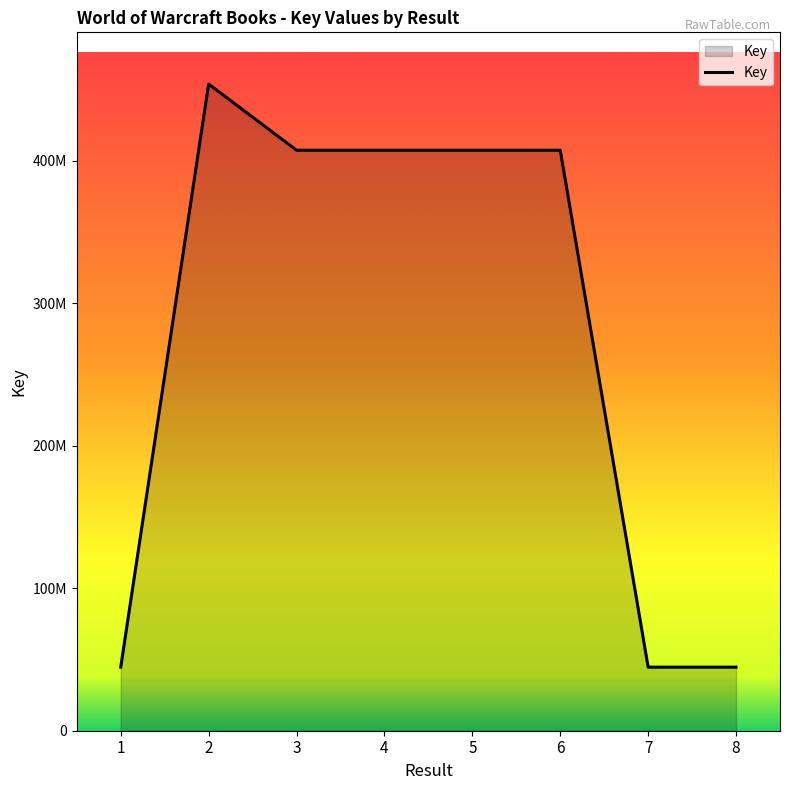

List the labels in order of value, smallest first.

1, 7, 8, 6, 5, 4, 3, 2